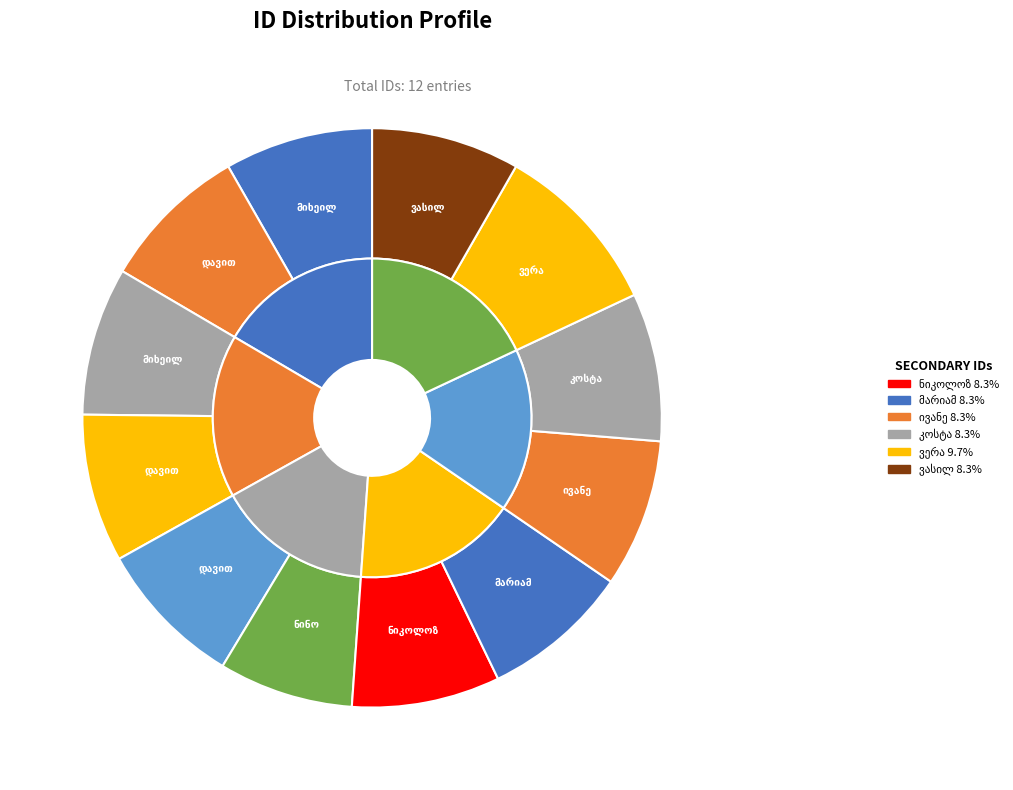

Do ნიკოლოზ ლეჟავა and ვასილ ლელაშვილი together represent more than half of the pie?

No